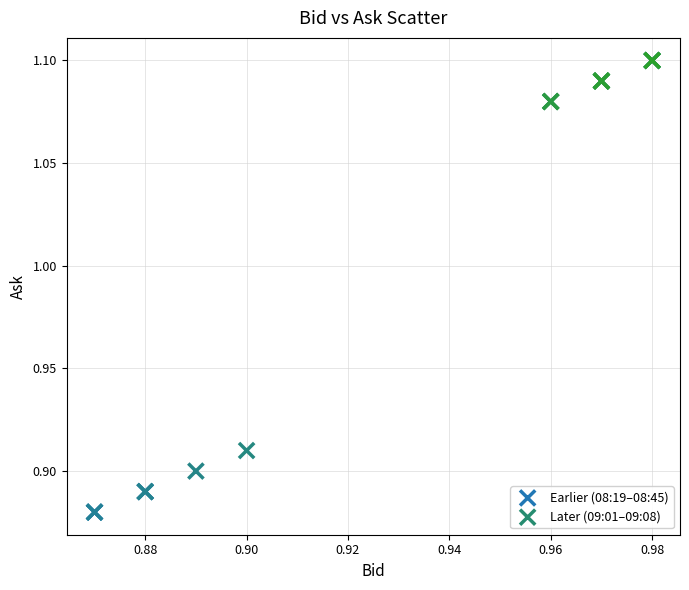

Which series contains the lowest Y value?

Earlier (08:19–08:45)